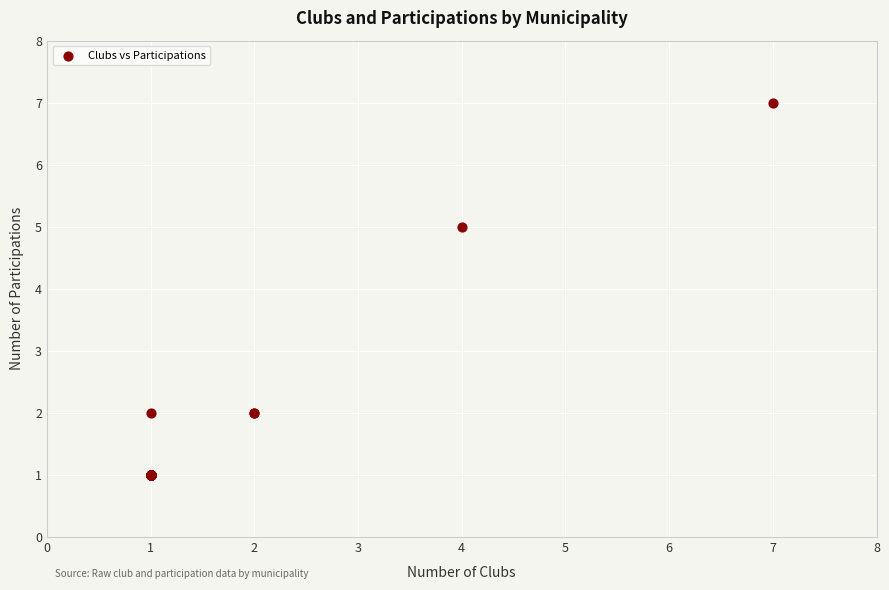

What Y value in the scatter plot is closest to 4?

5